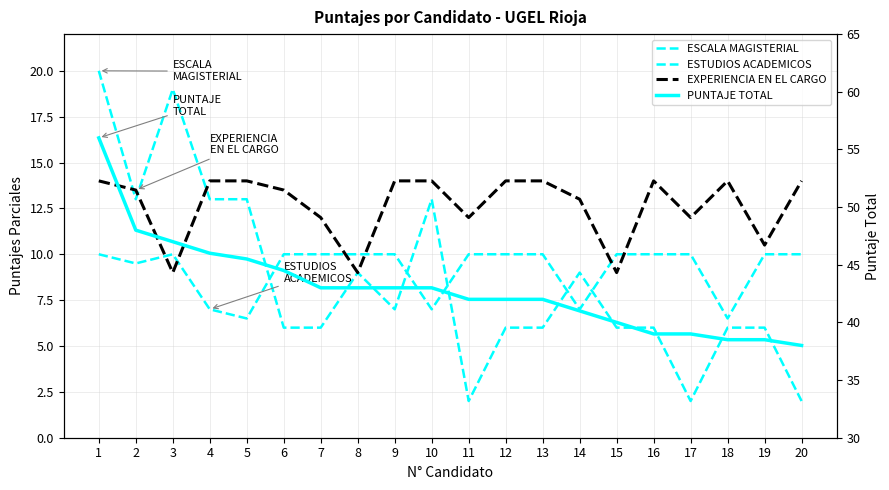

What is the difference between the maximum and minimum values in the ESCALA MAGISTERIAL series?

18.0